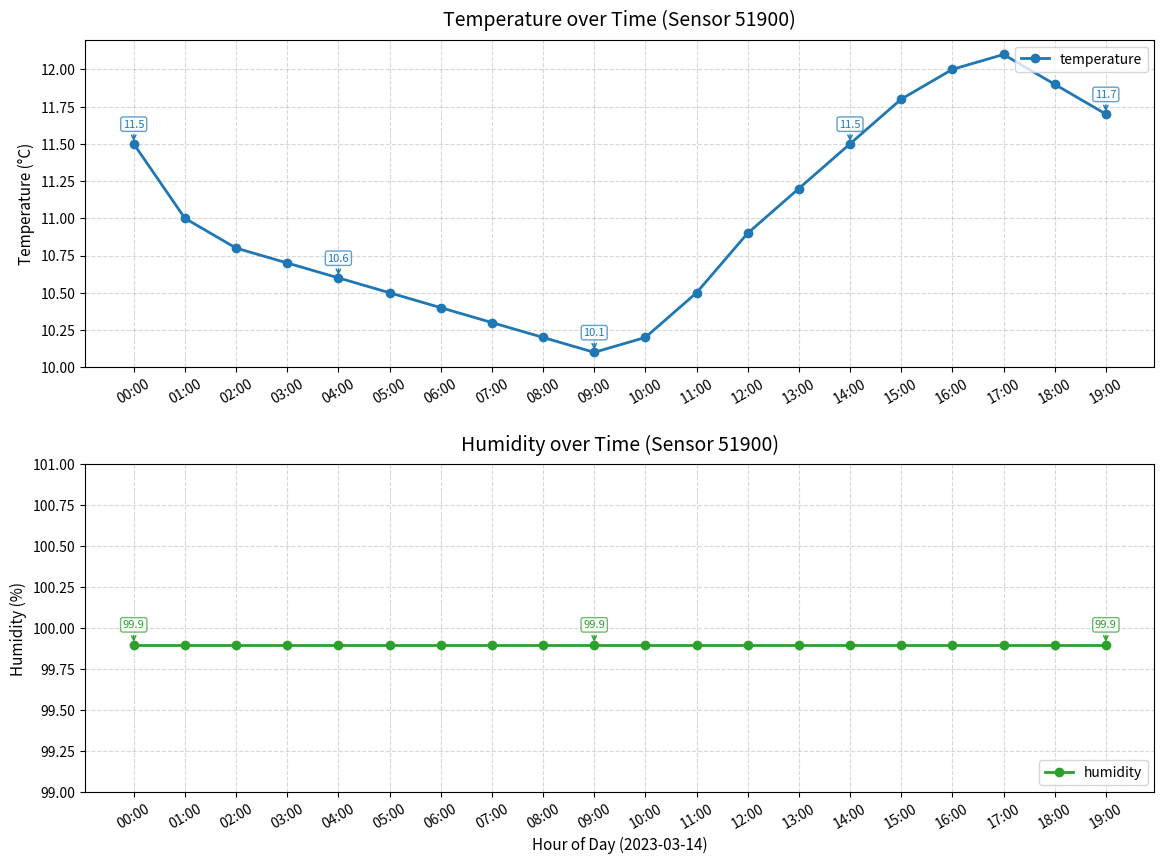

How many data points does each series have?

20